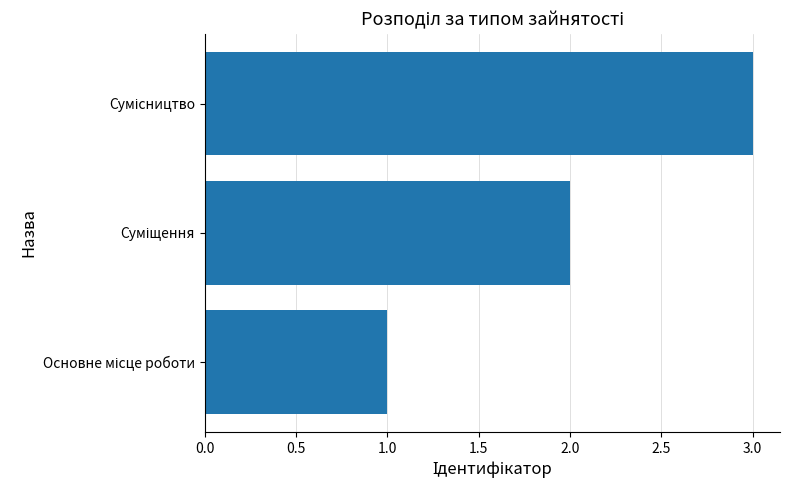

What is the sum of all values?

6